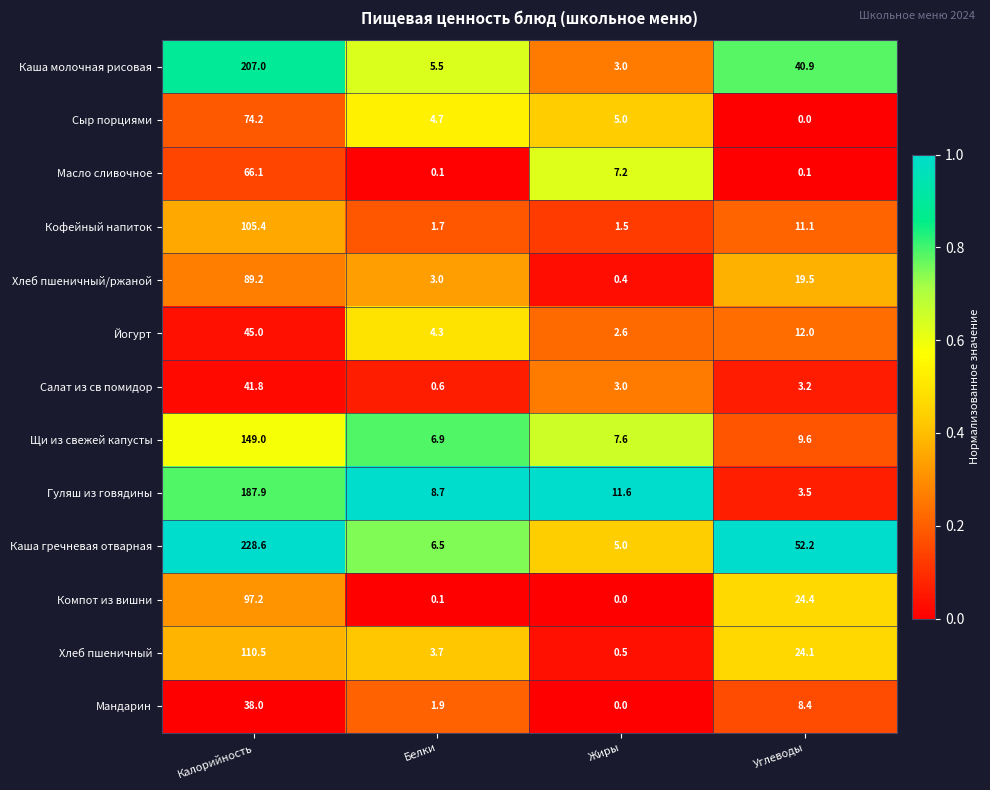

List the labels in order of Мандарин value, smallest first.

Жиры, Белки, Углеводы, Калорийность